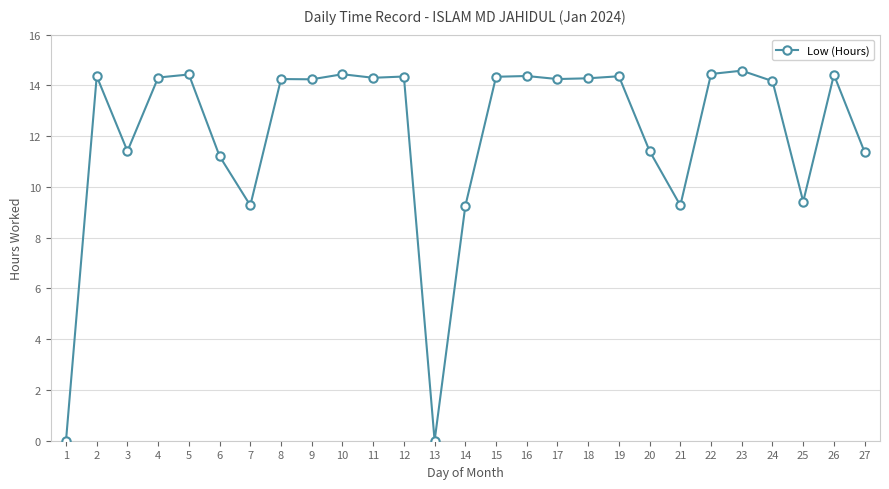

What is the difference between the maximum and minimum values?

14.6